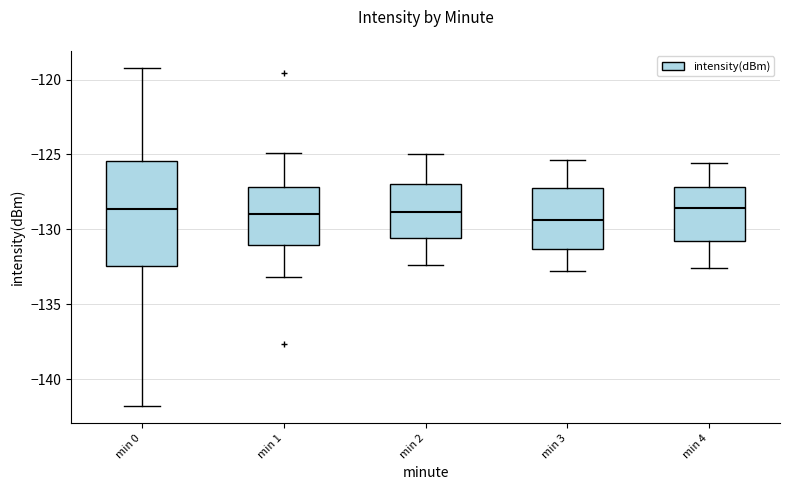

Which box is the tallest, from its lower edge to its upper edge?

min 0